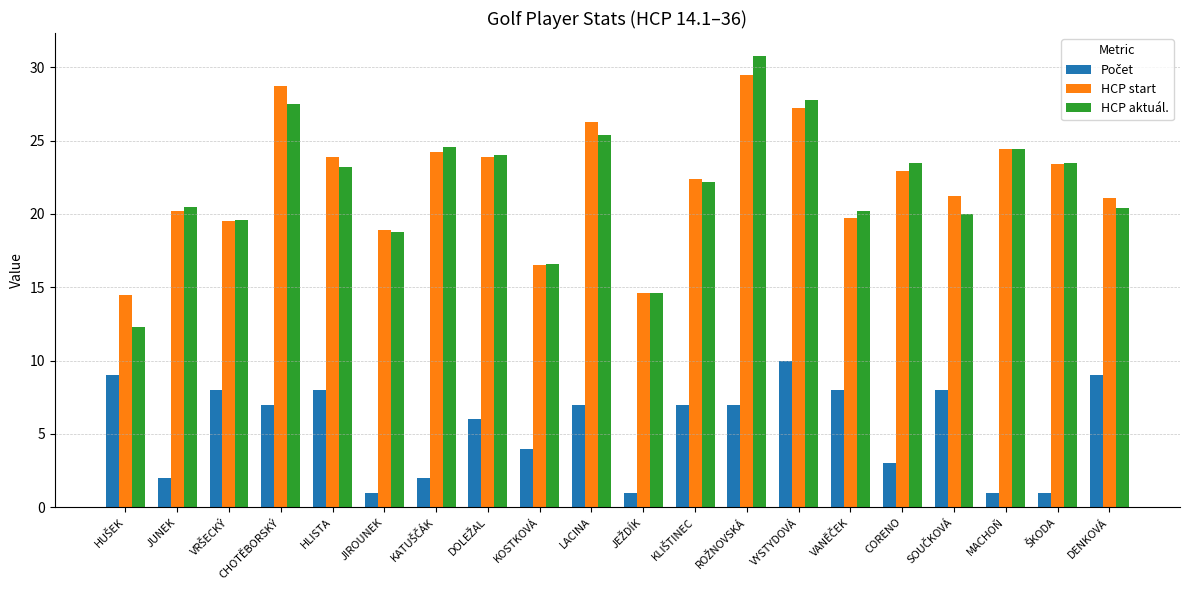

The value of HCP start at KOSTKOVÁ is 10.1. True or false?

False